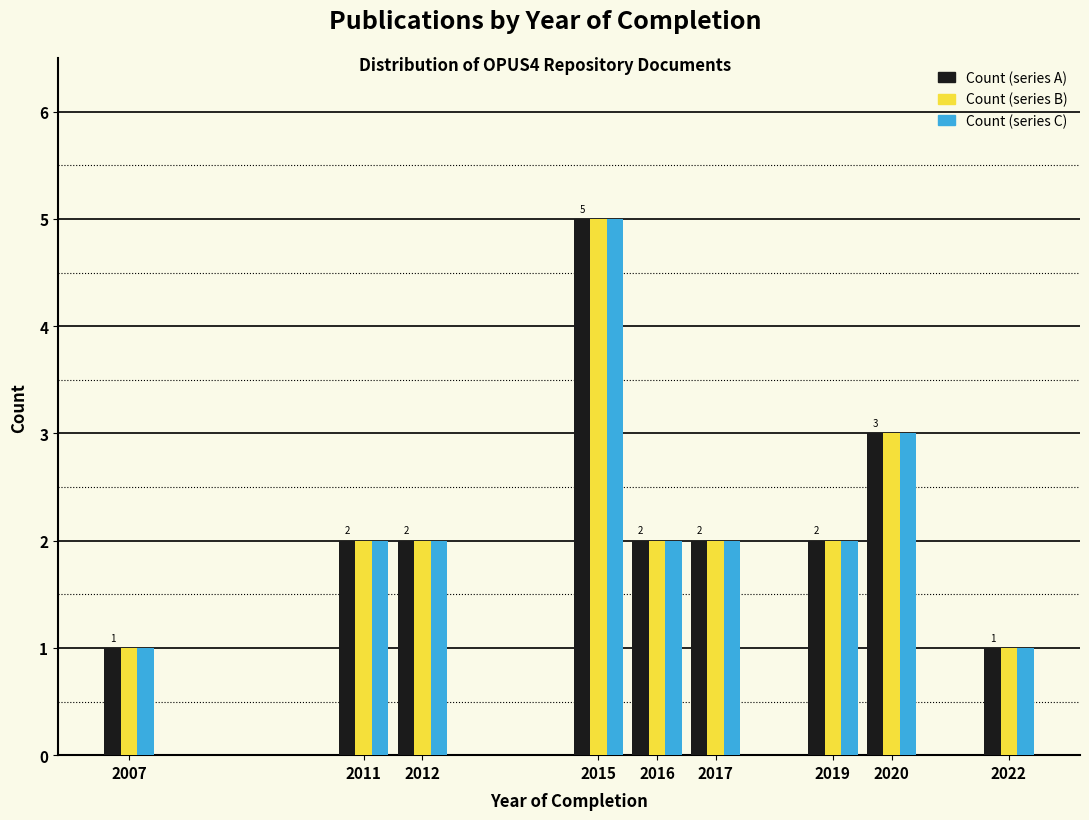

Reading left to right, what are all the values shown in this chart?

Count (series A): 1	2	2	5	2	2	2	3	1
Count (series B): 1	2	2	5	2	2	2	3	1
Count (series C): 1	2	2	5	2	2	2	3	1